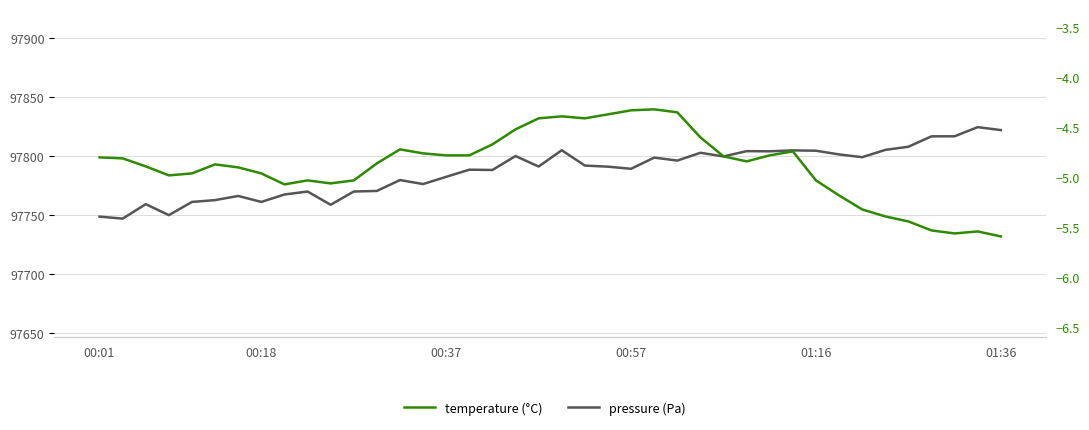

What is the difference between the pressure (Pa) values at 00:37 and 9?

10.7